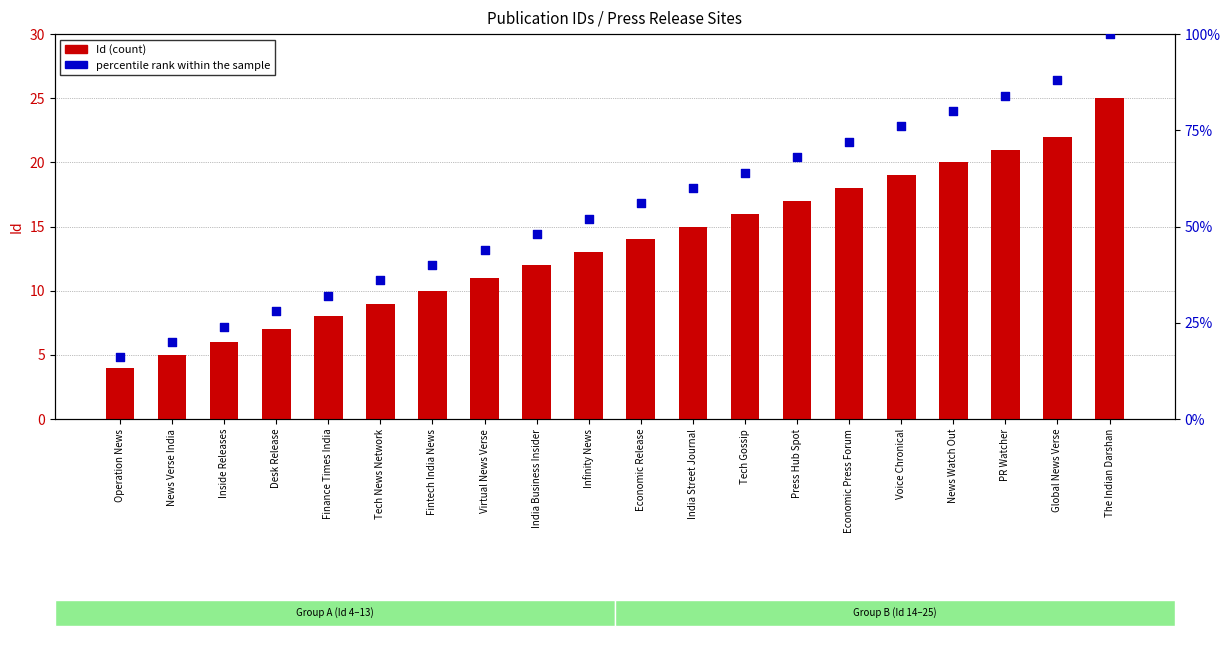

Which series has the largest total across all categories?

percentile rank within the sample